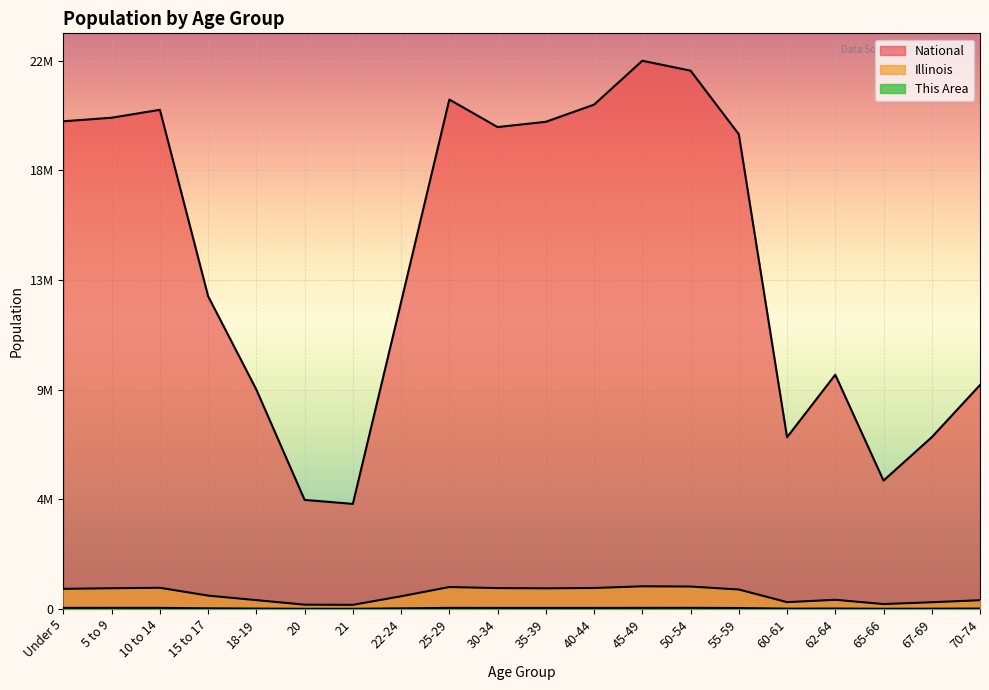

True or false: This Area and National intersect in this chart.

False